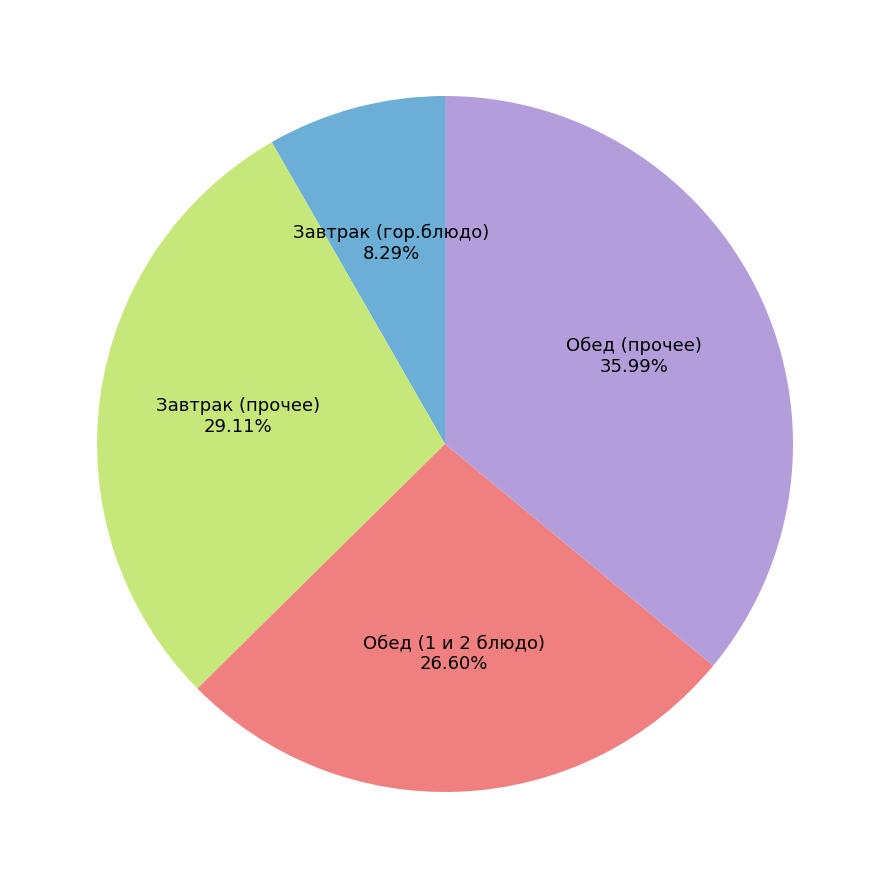

Approximately how many times larger is the value at Завтрак (гор.блюдо) compared to Завтрак (прочее)?

0.3